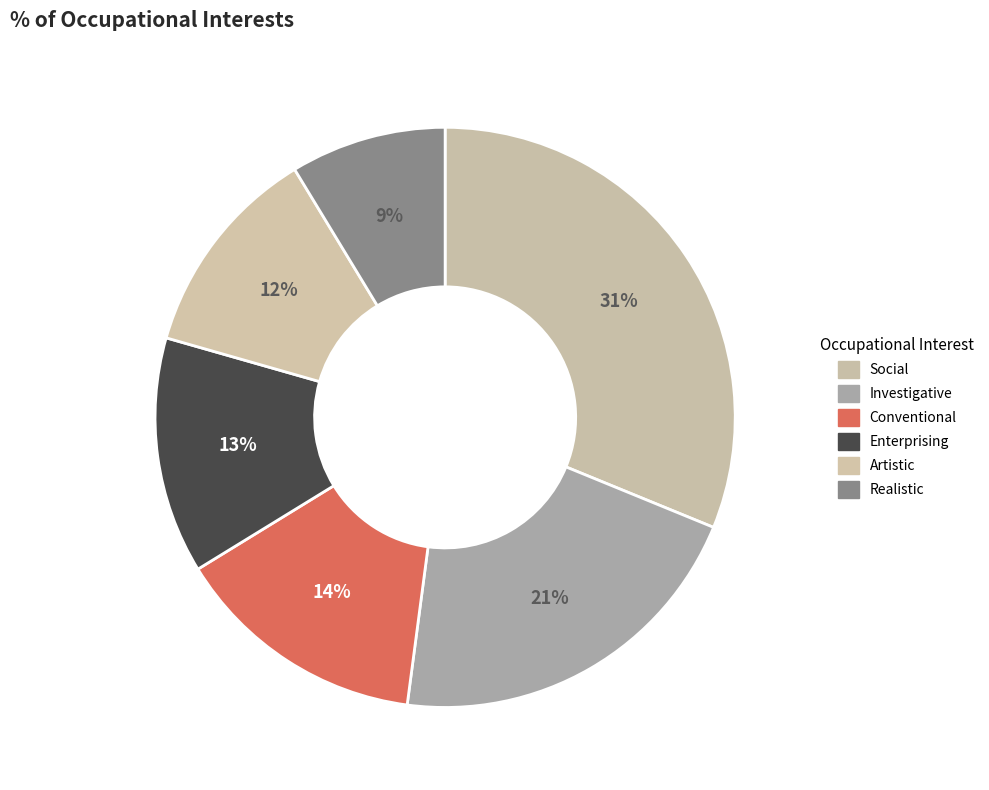

How many segments does this pie chart have?

6